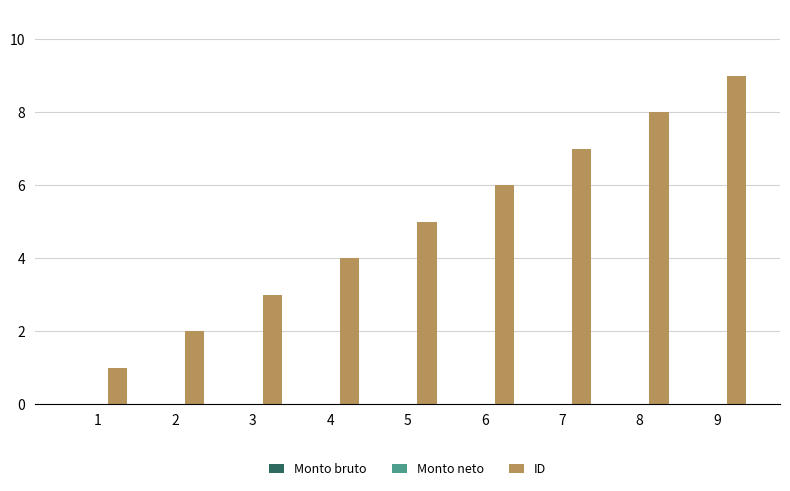

List the labels in order of value, largest first.

9, 8, 7, 6, 5, 4, 3, 2, 1